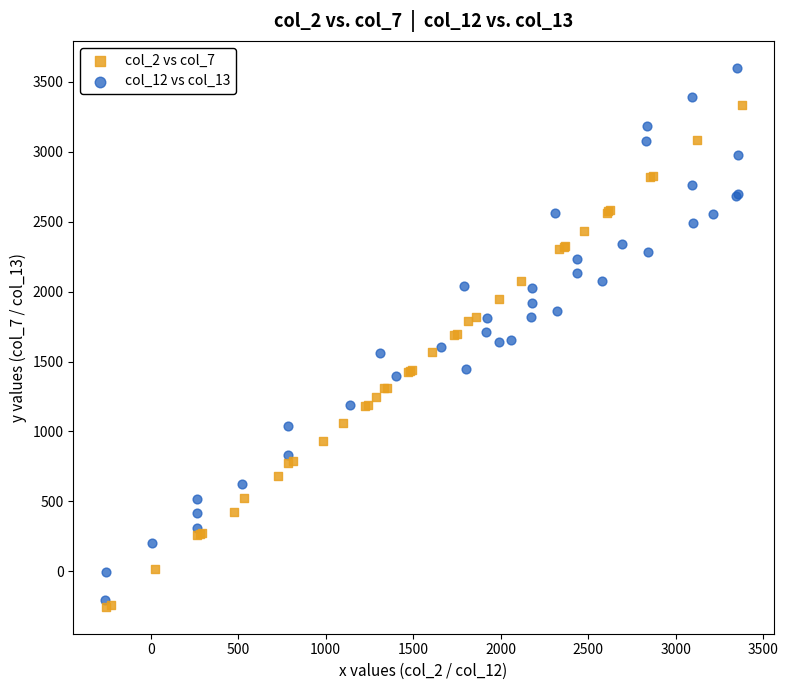

Which series has the largest Y range (max minus min)?

col_12 vs col_13